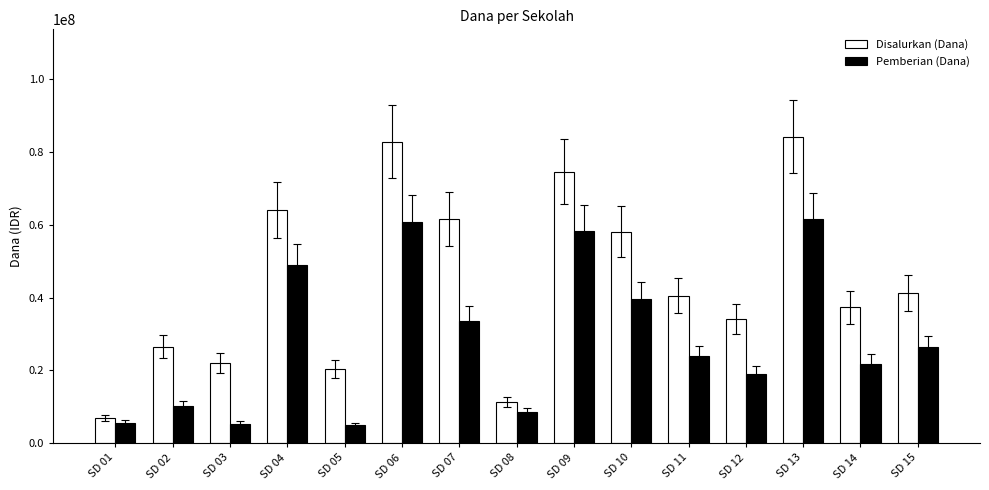

What is the value of the Pemberian (Dana) bar at the 3rd from the left?

5400000